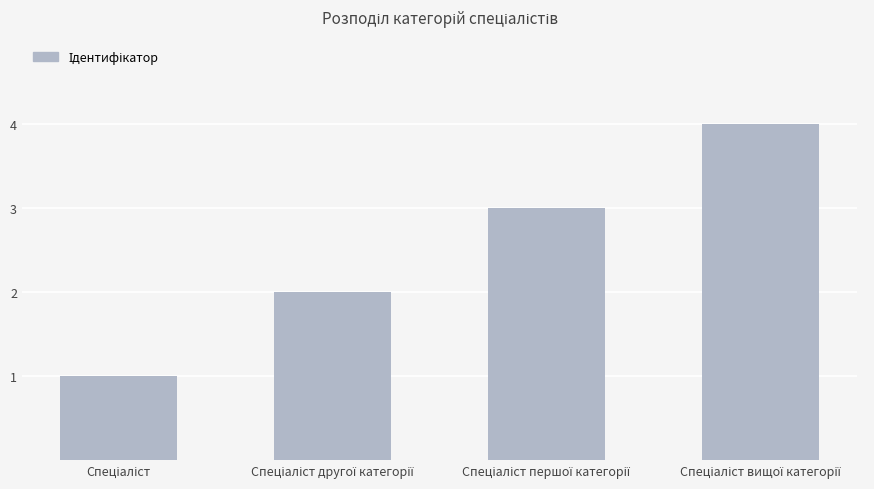

What is the greatest value displayed?

4